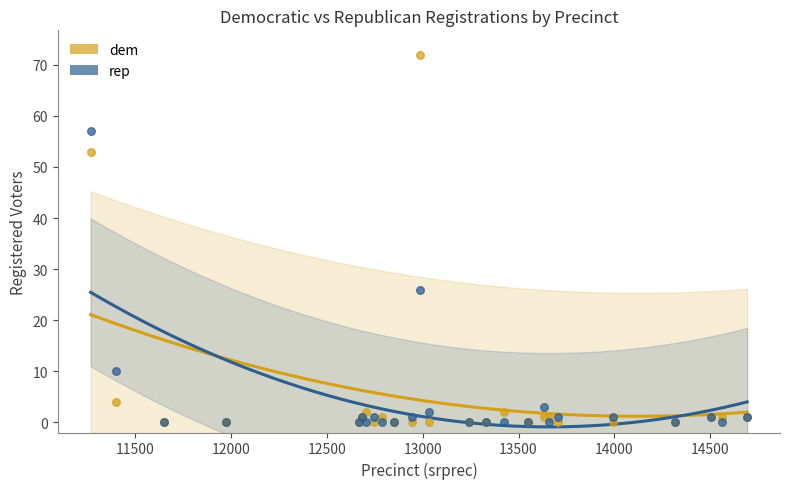

In the dem series, what Y value is closest to 36?

53